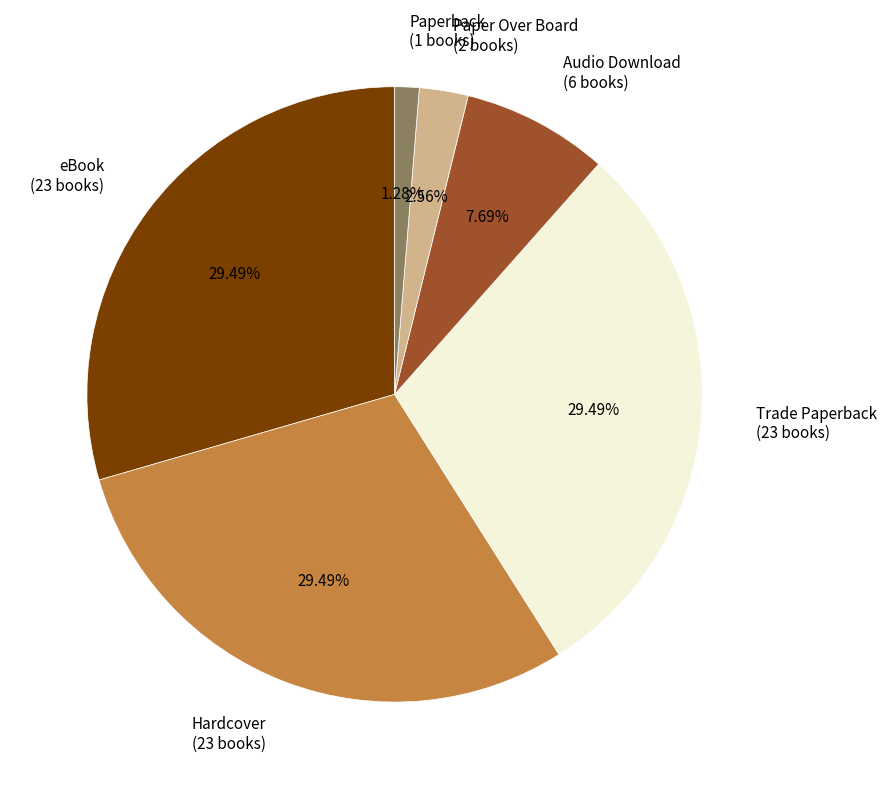

Count the number of slices in the pie.

6